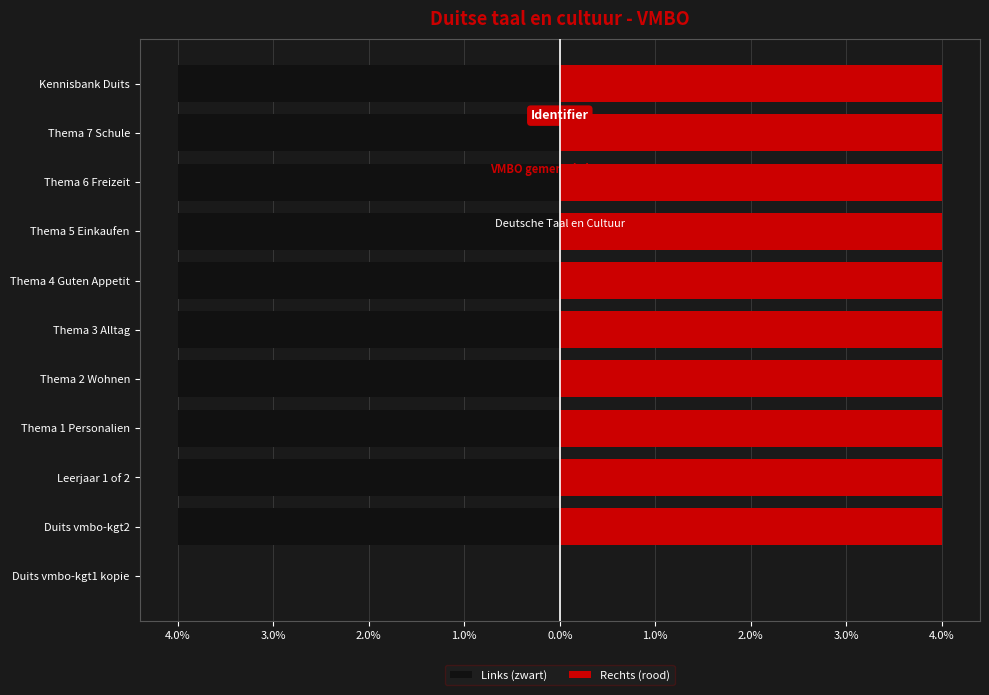

Does the chart contain stacked bars?

No